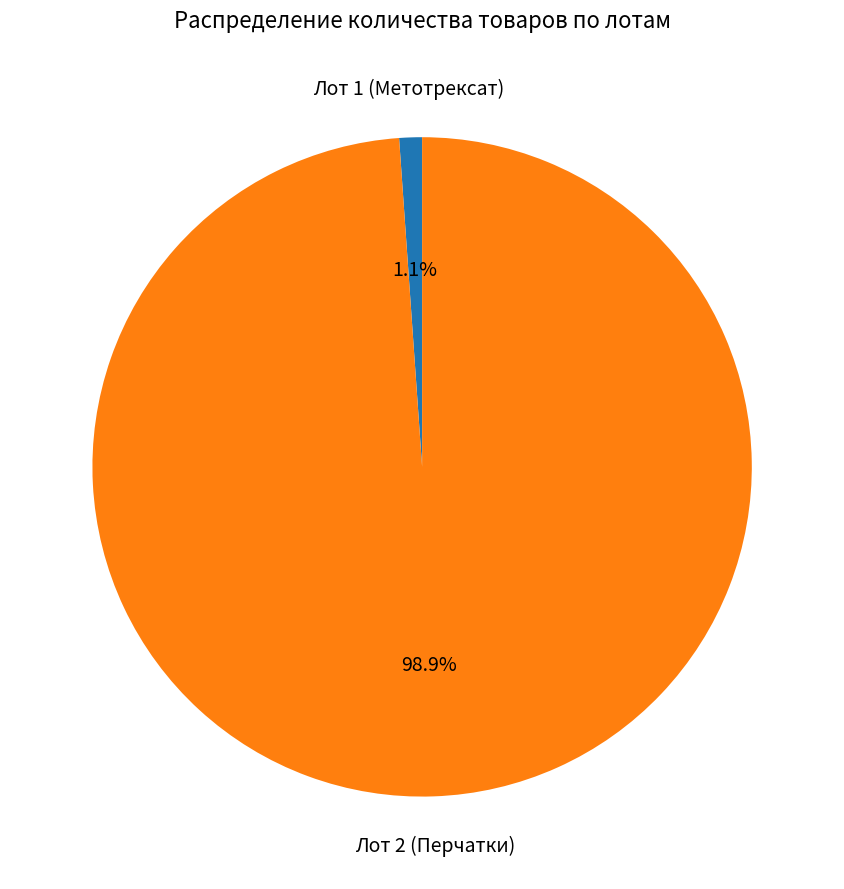

How many slices are in this pie chart?

2